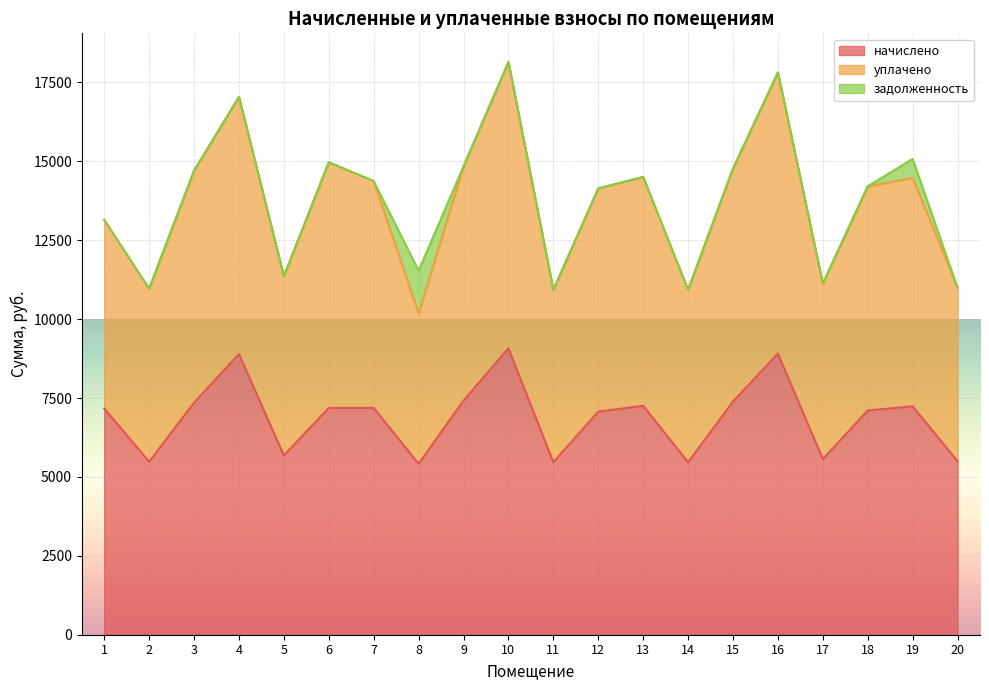

What is the highest value of the начислено series?

9074.9